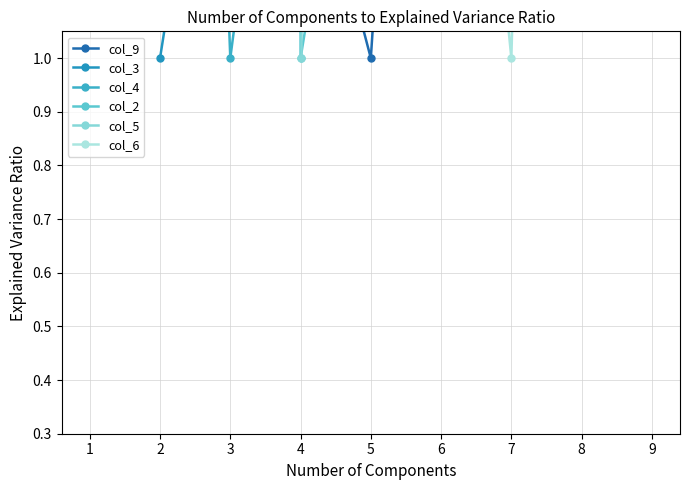

At which label is col_4 closest to 5?

2